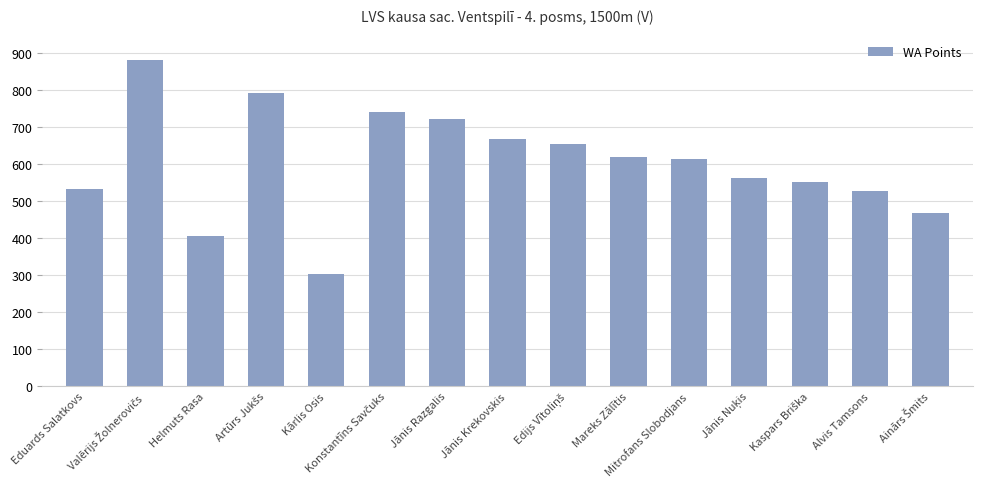

What is the smallest value displayed?

302